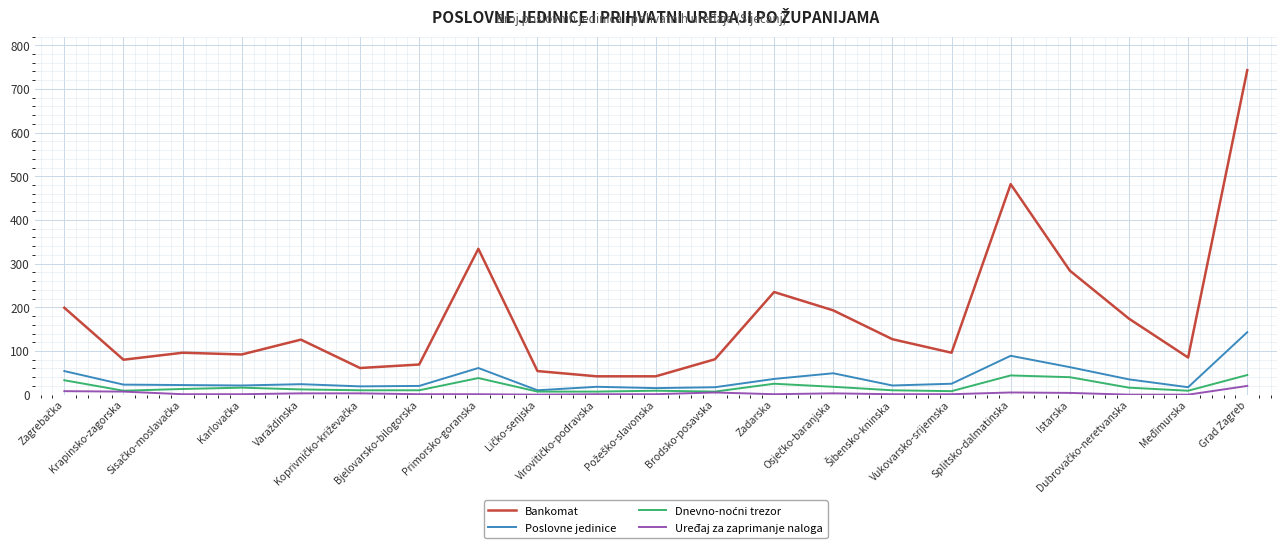

Which series changed the most between Primorsko-goranska and Brodsko-posavska?

Bankomat